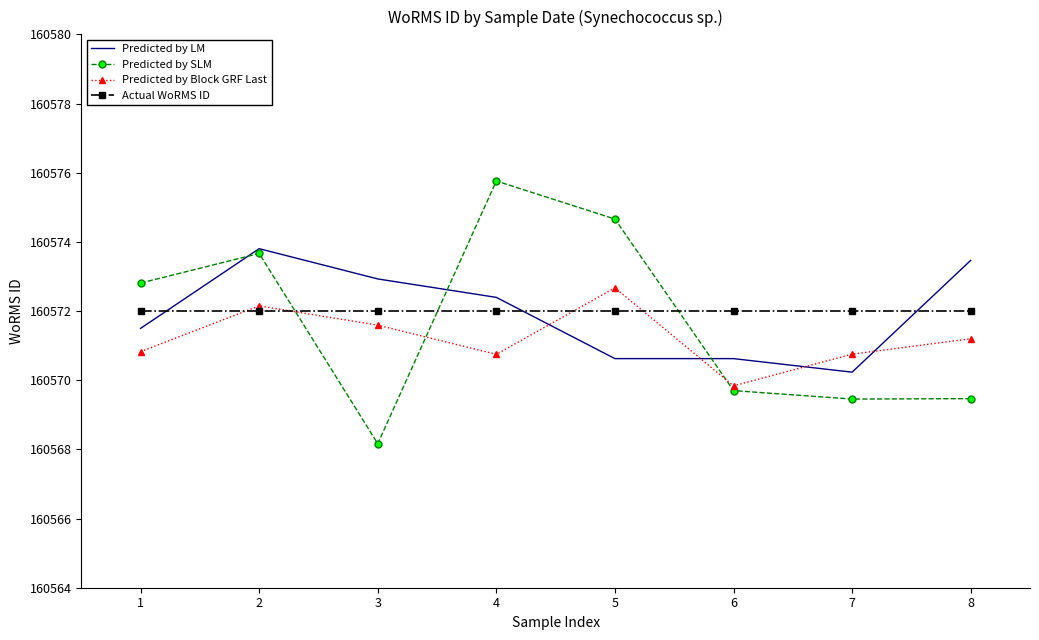

How many times do Actual WoRMS ID and Predicted by LM cross each other?

3